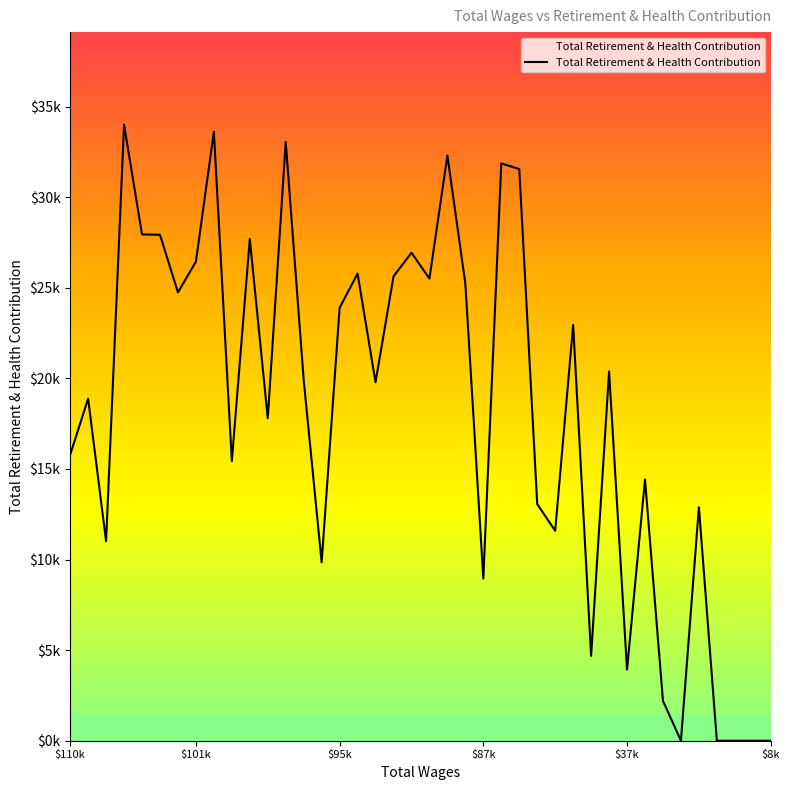

What is the greatest value displayed?

34014